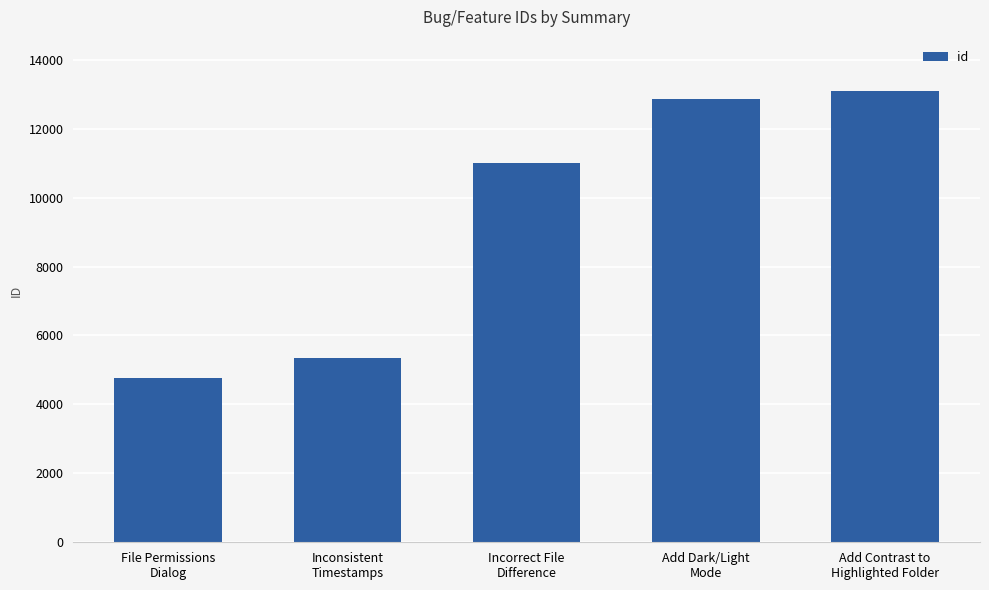

How many bars are there in total?

5